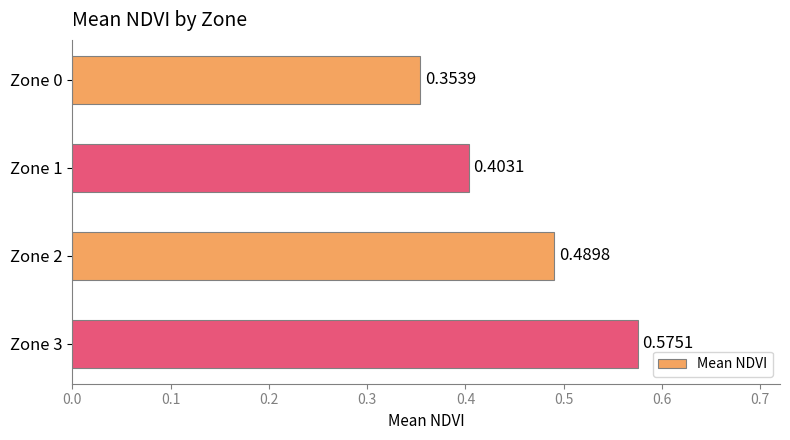

What is the change in value from Zone 1 to Zone 2?

+0.1